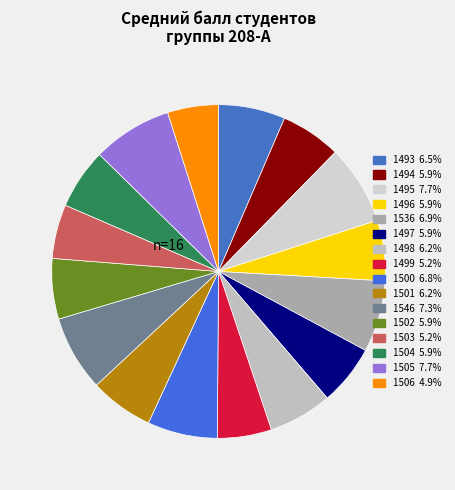

Count the number of slices in the pie.

16